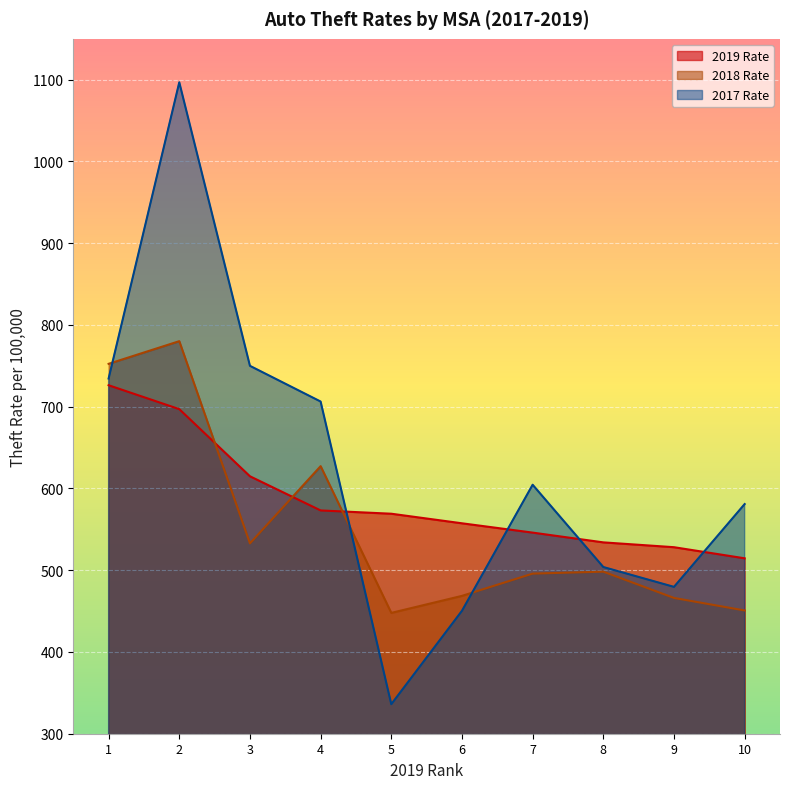

How many intersections are there between 2017 Rate and 2018 Rate?

3